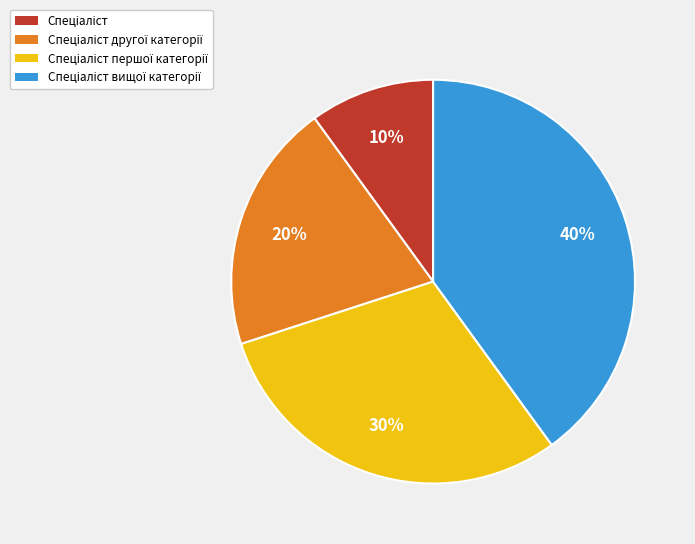

Does any single category account for the majority?

No